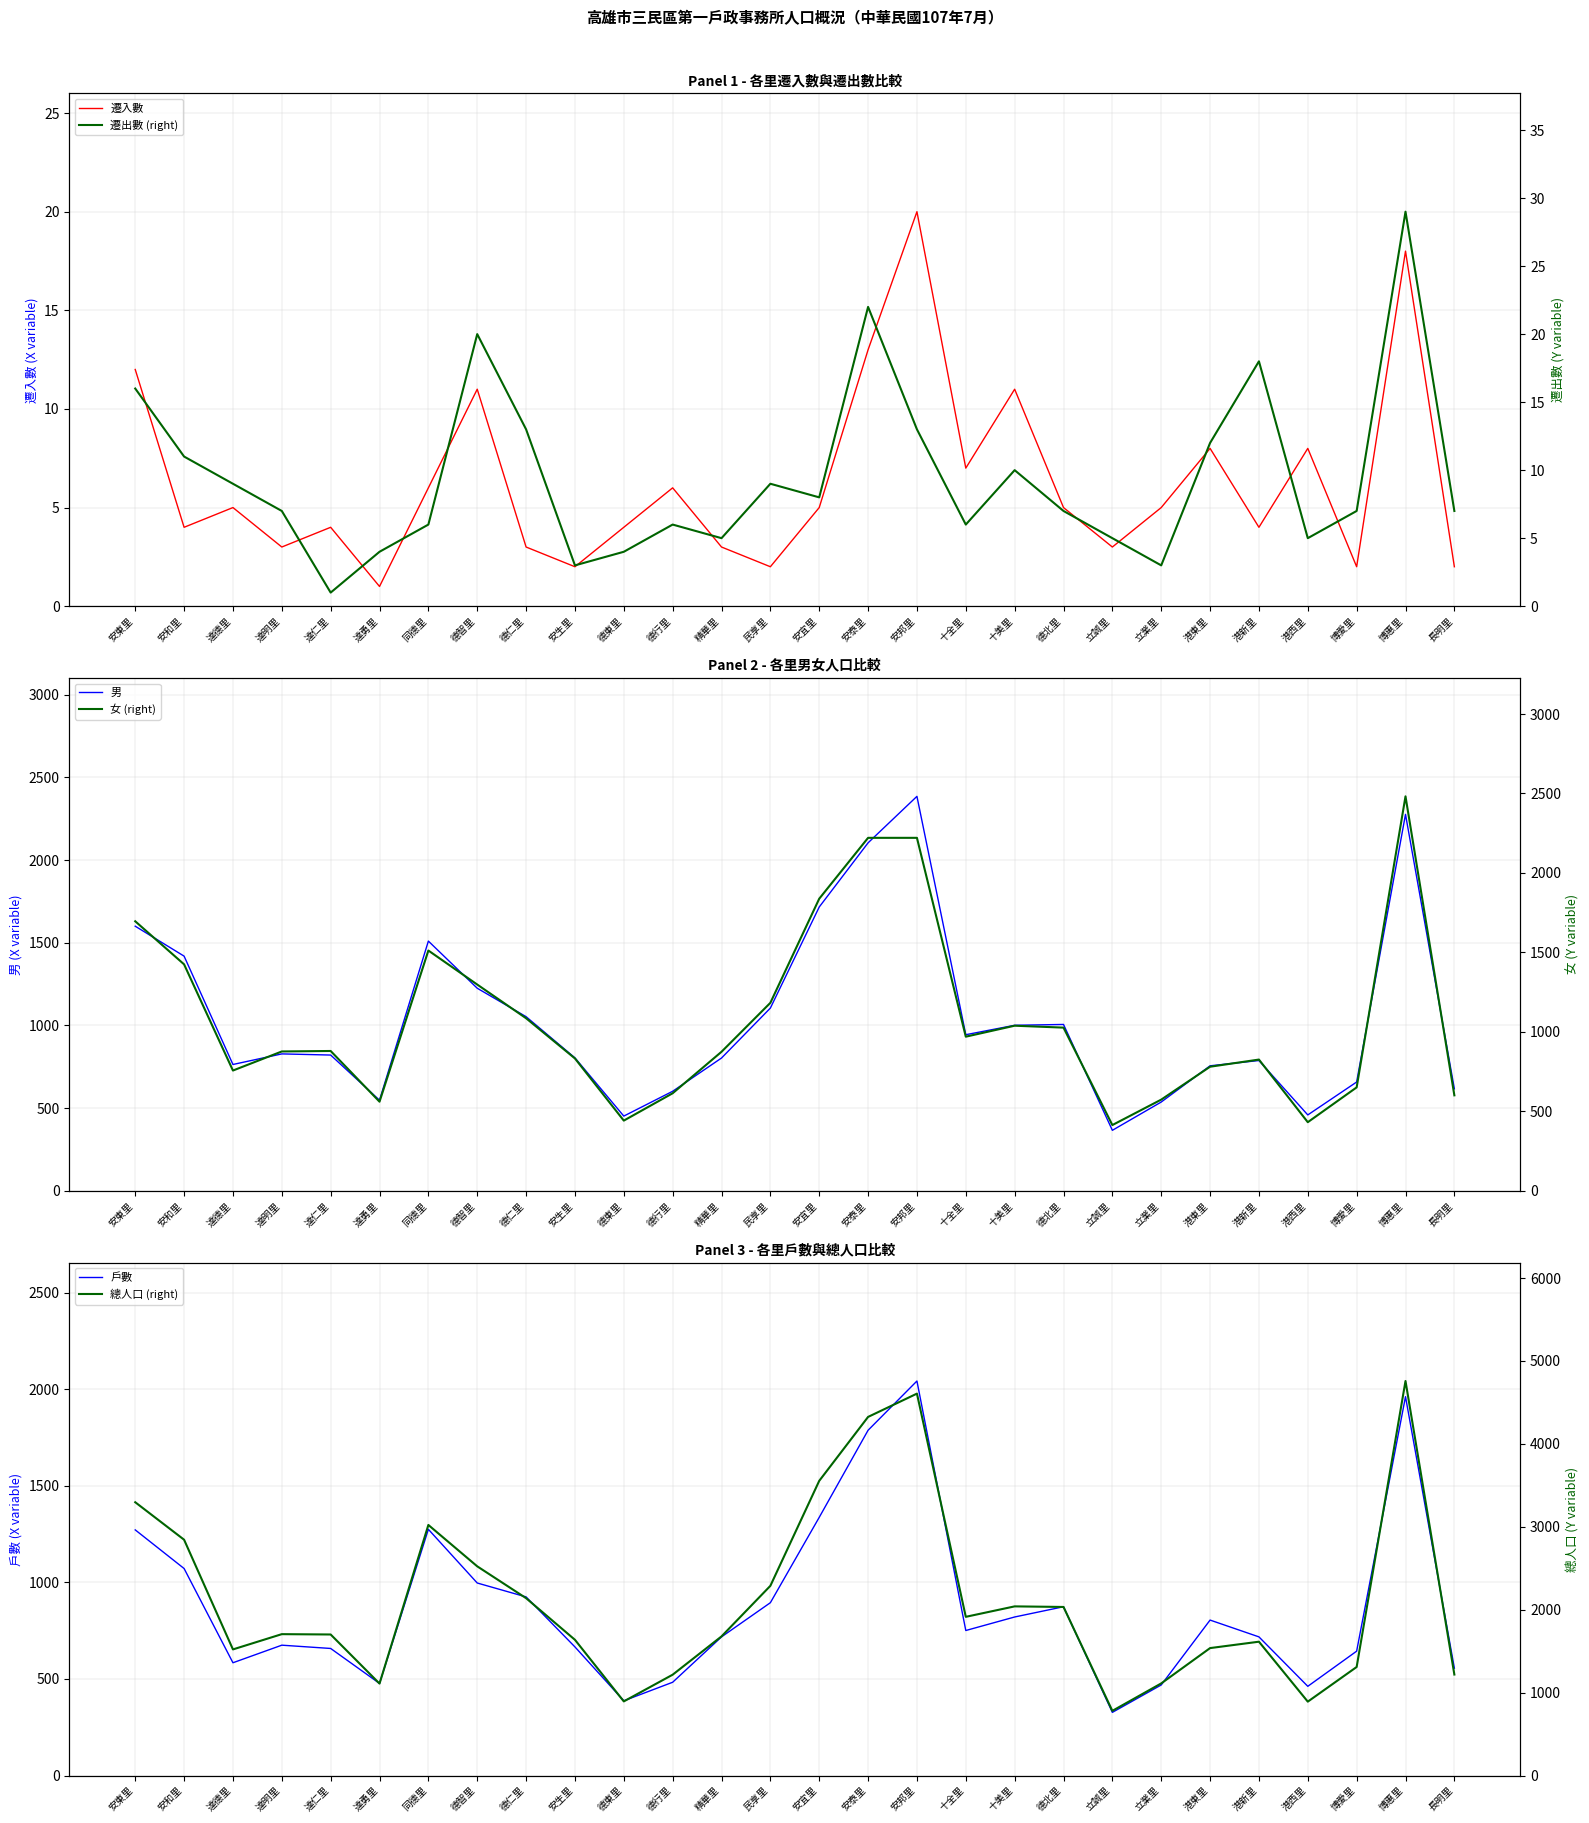

How many lines are shown in the chart?

6